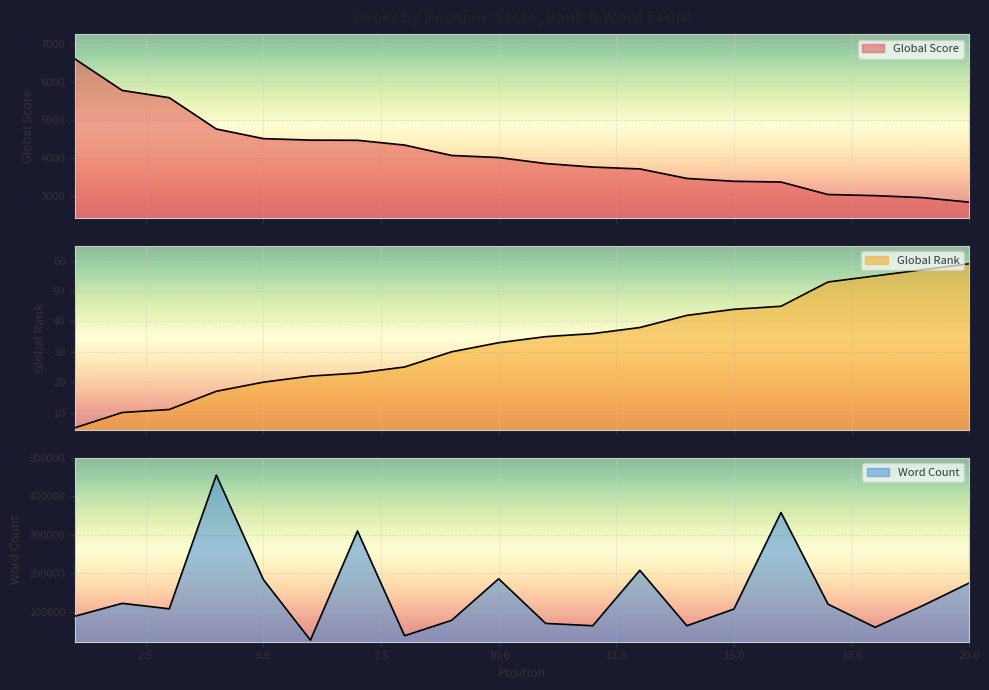

At which category does the chart reach its minimum across all series?

1